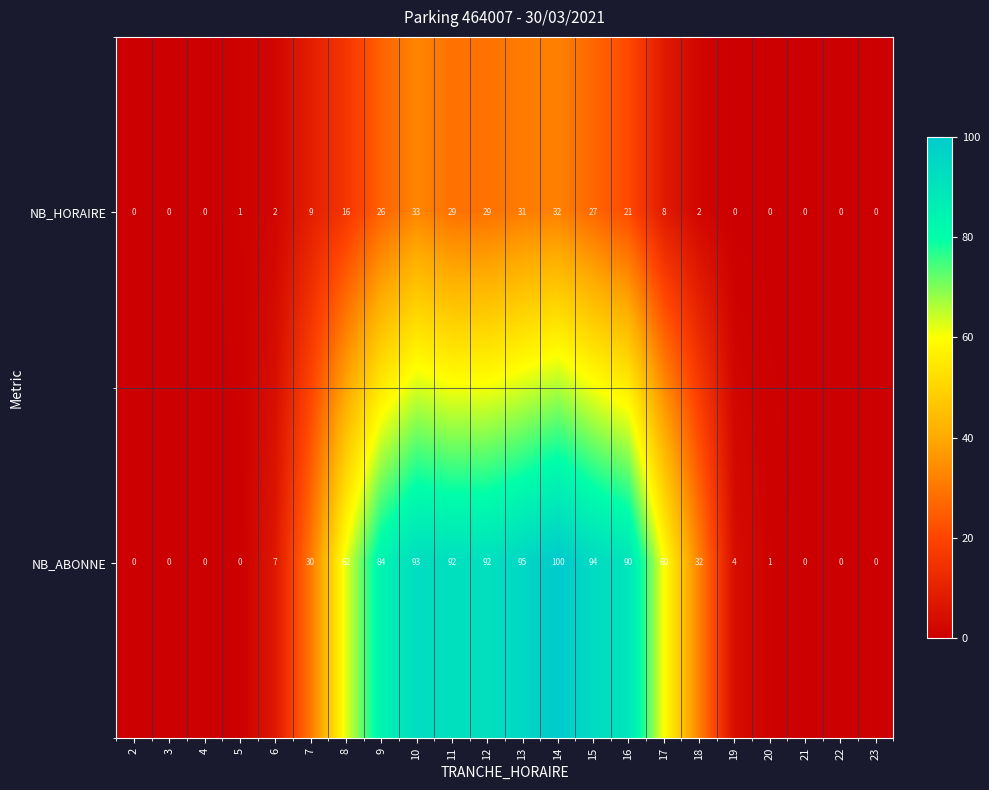

Count the number of data series in this chart.

2